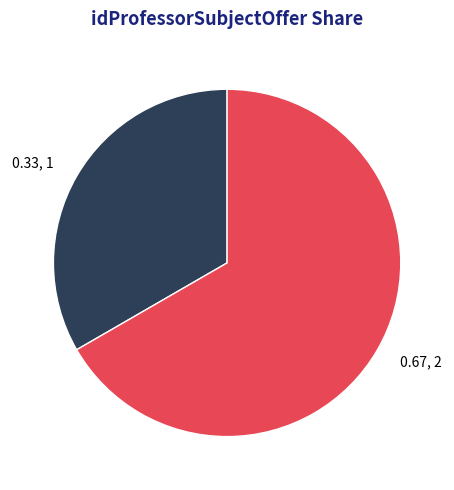

Which category has the smallest portion of the pie?

1